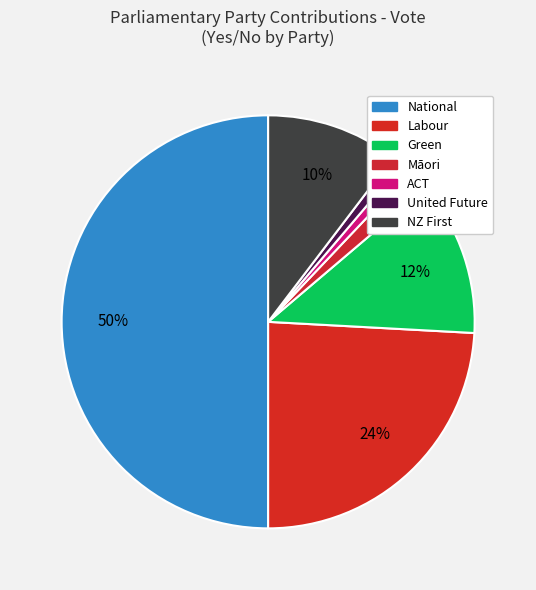

To the nearest percent, what portion does ACT represent?

1%